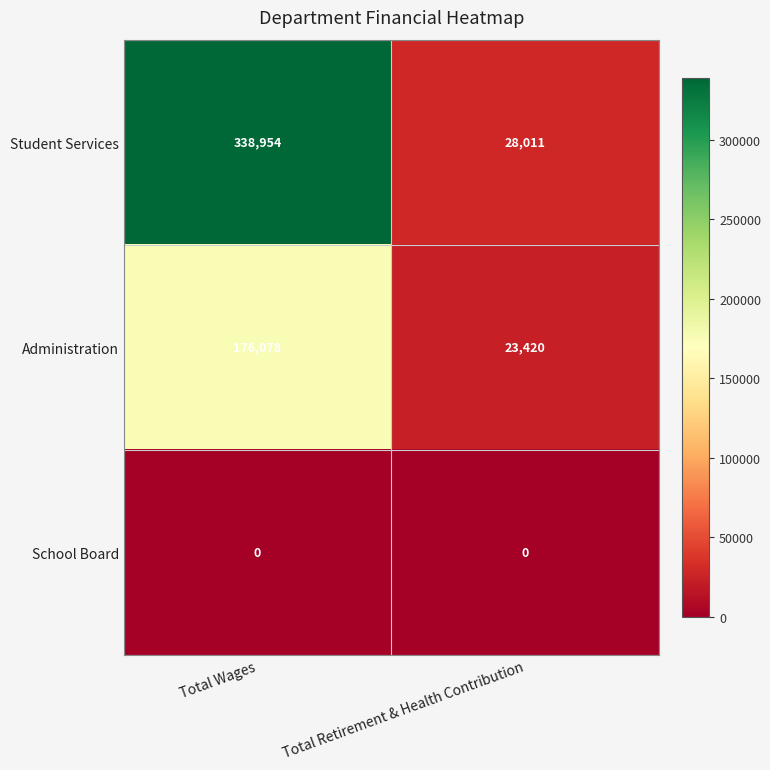

Rank the series by their maximum value, from highest to lowest.

Student Services, Administration, School Board